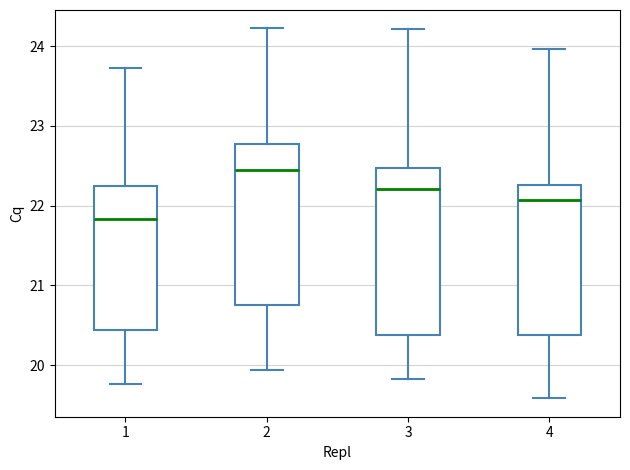

Where does the lower whisker of the box at x = 3 end on the y-axis? The values are not printed on the chart, so give them approximately, as read against the axis.

19.8